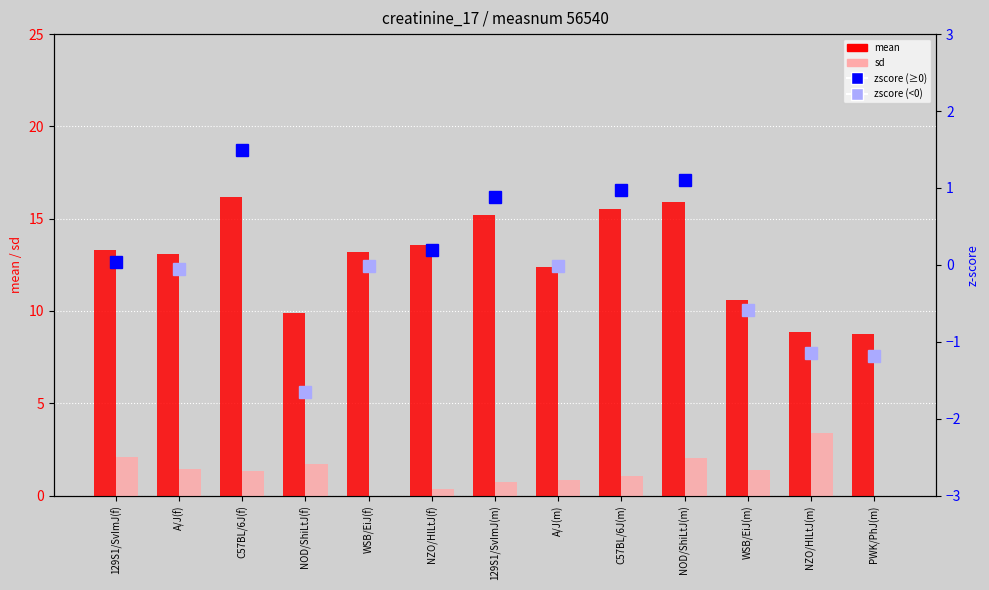

The sd series shows 0.7 at 129S1/SvImJ(m). True or false?

True